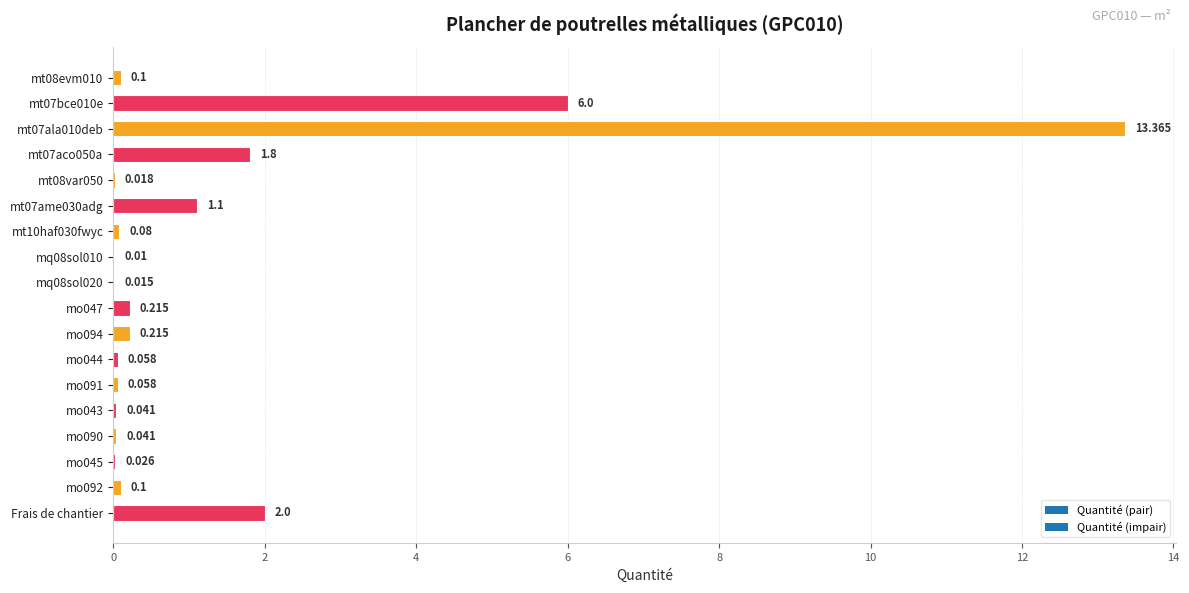

Are the bars horizontal?

Yes